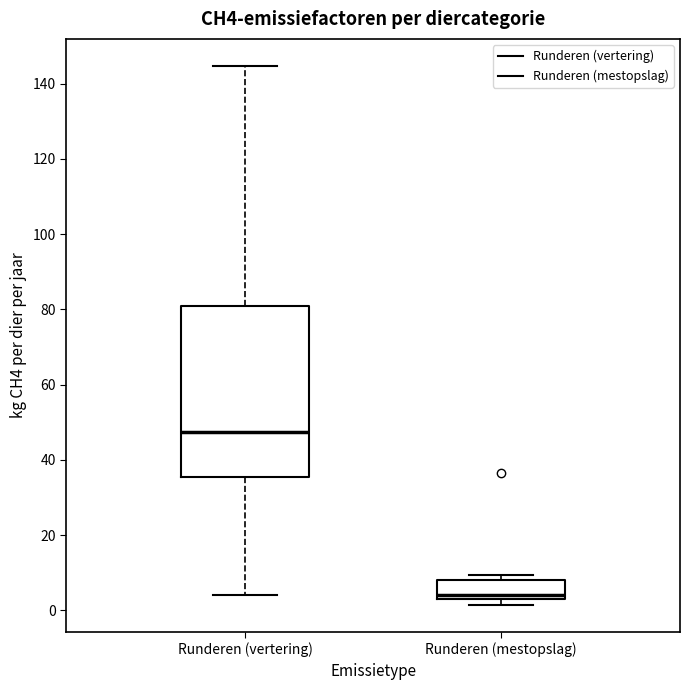

Which box is the tallest, from its lower edge to its upper edge?

Runderen (vertering)